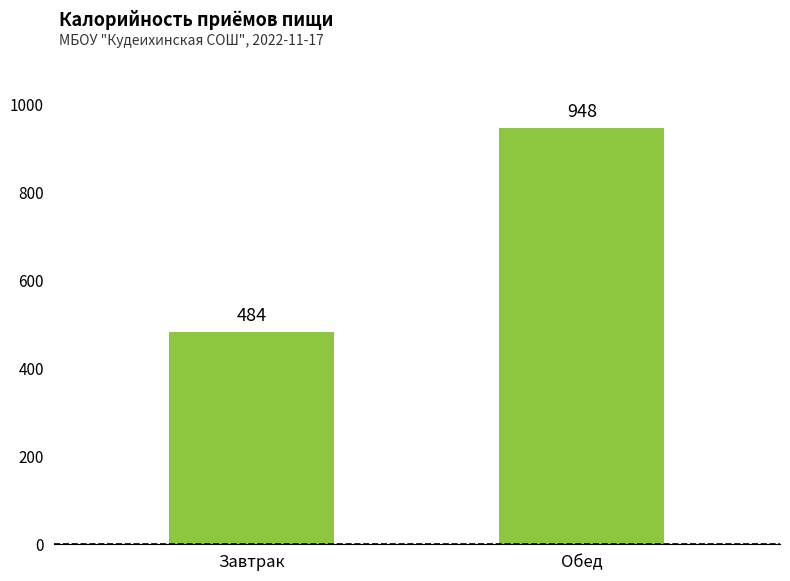

What is the change in value from Завтрак to Обед?

+464